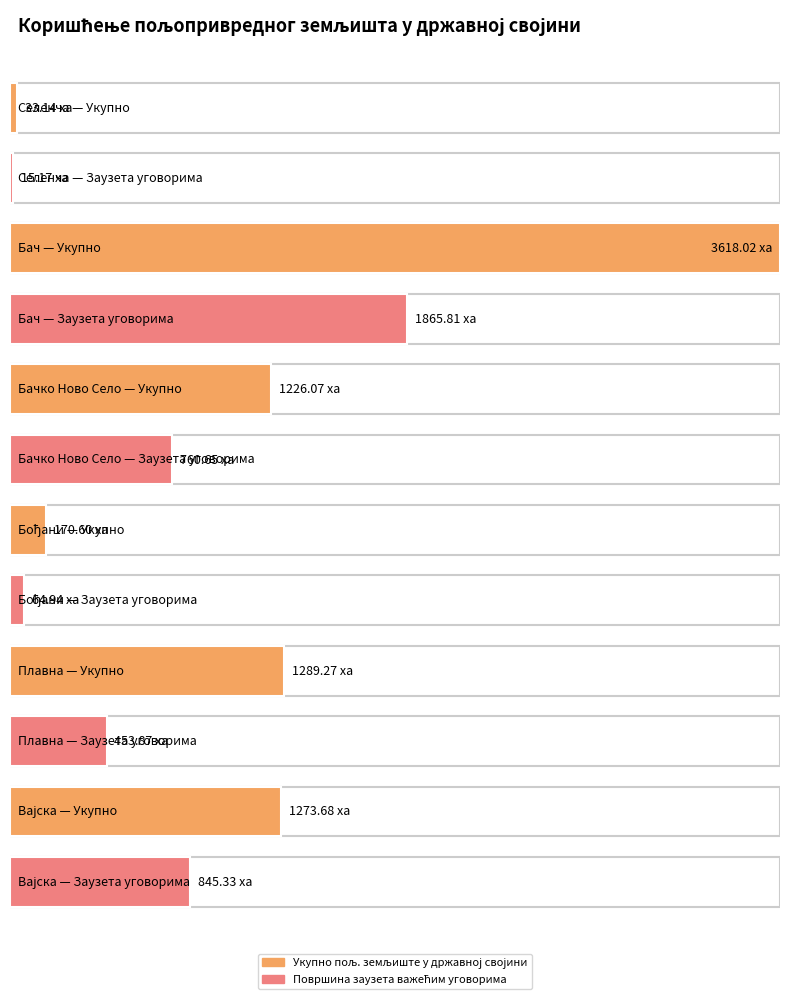

Read the Surface занята важећим уговорима value at Бођани.

64.9